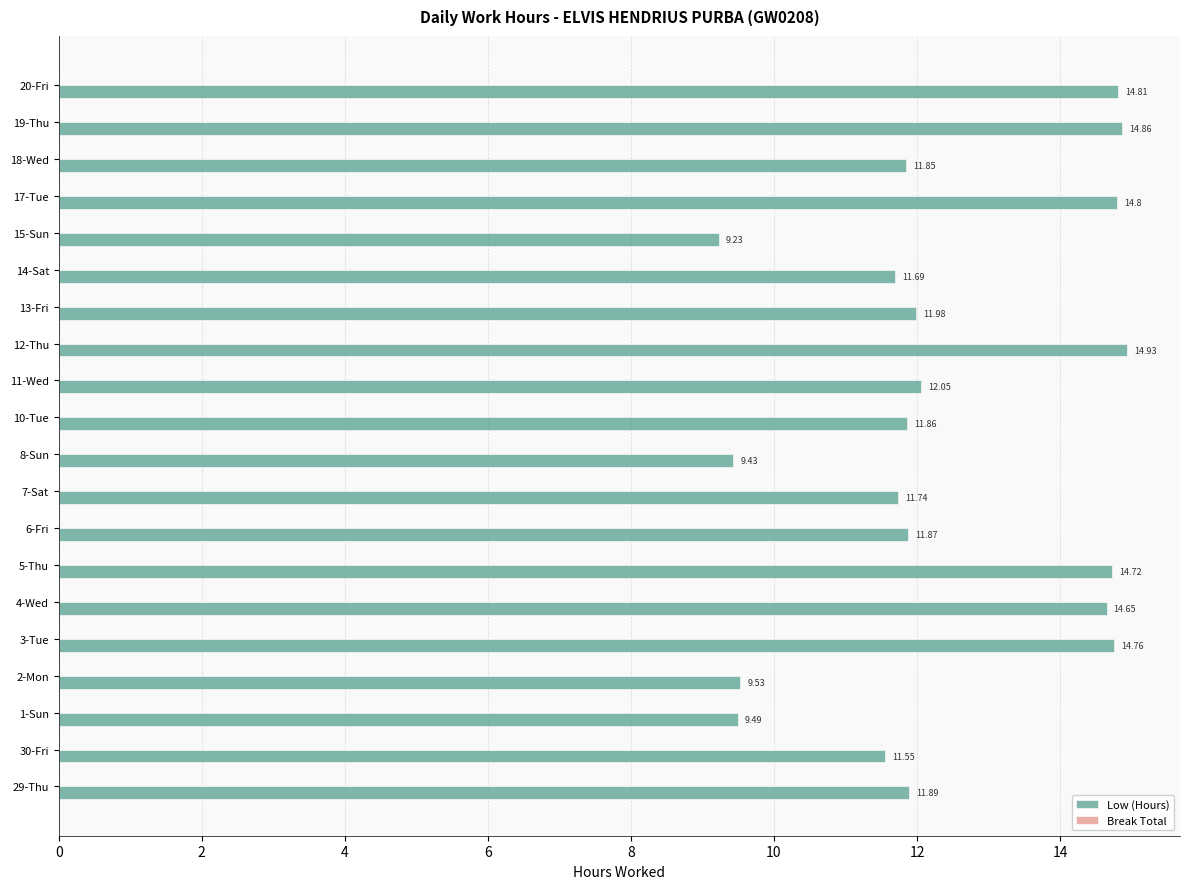

What is the sum of the values at 12-Thu and 10-Tue?

26.8